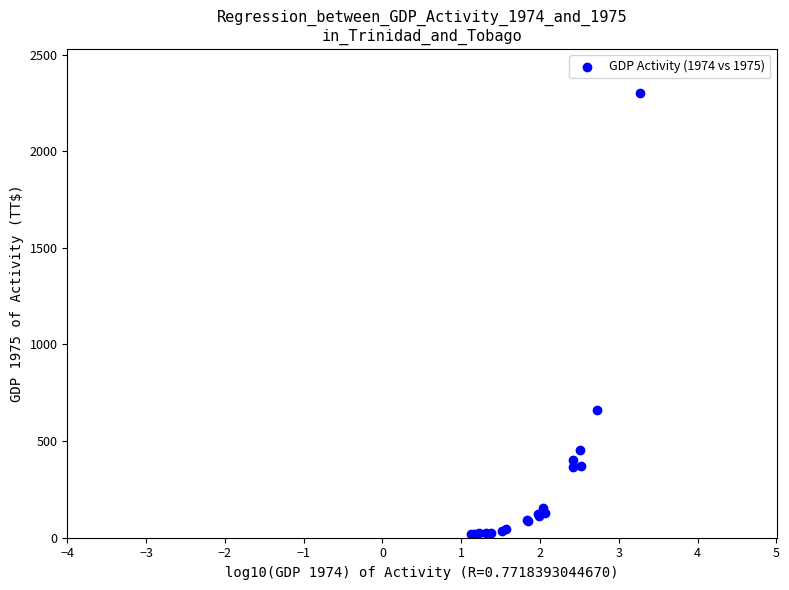

What Y value in the scatter plot is closest to 1159?

662.6